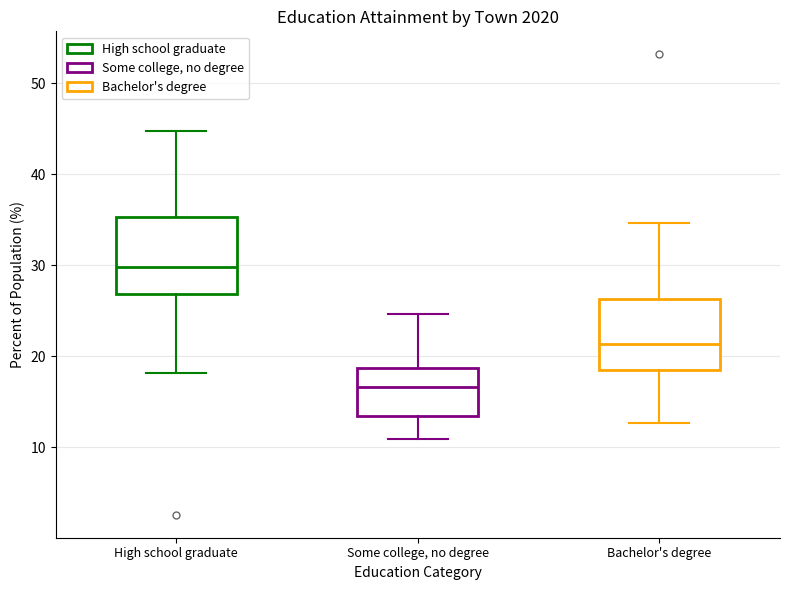

Reading left to right, transcribe this box plot: for each box, give where its median line is, the range the box spans, and where its two whiskers end, as read against the y-axis. The values are not printed on the chart, so give them approximately, as read against the axis.

High school graduate: median 30, box 27 to 35, whiskers 18 to 45
Some college, no degree: median 17, box 14 to 19, whiskers 11 to 25
Bachelor's degree: median 21, box 19 to 26, whiskers 13 to 35